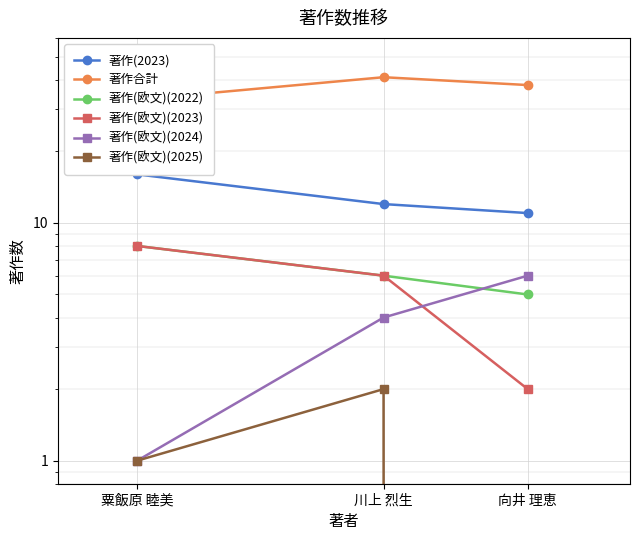

Where is 著作(2023) nearest to the value 13?

川上 烈生